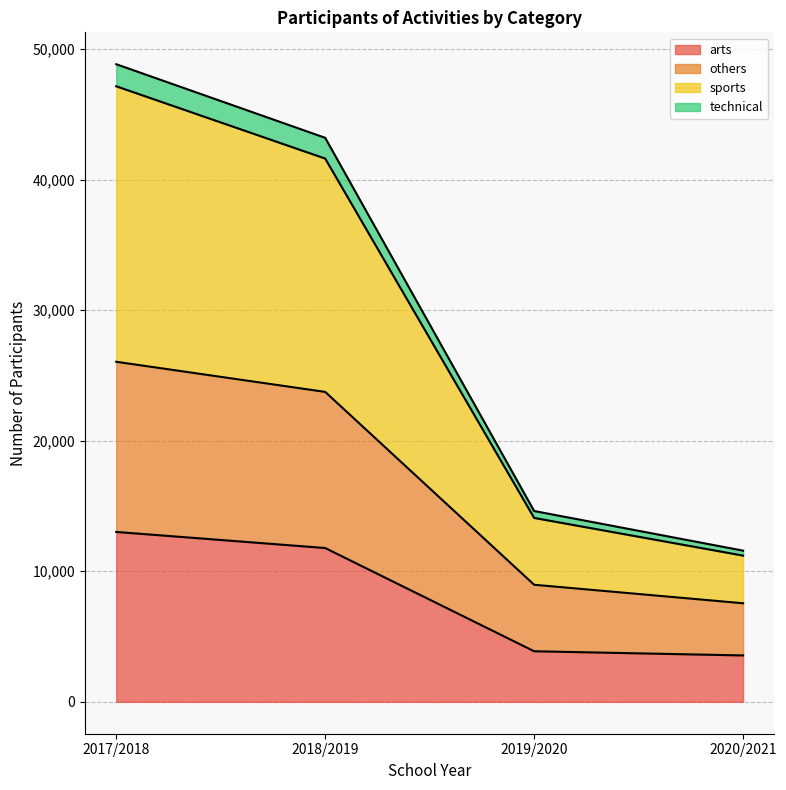

What position from the left is 2017/2018?

1